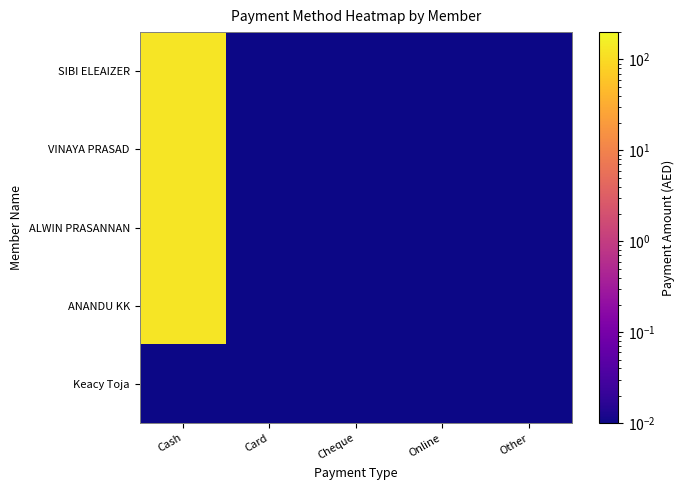

Which category has the lowest value across all series?

Card